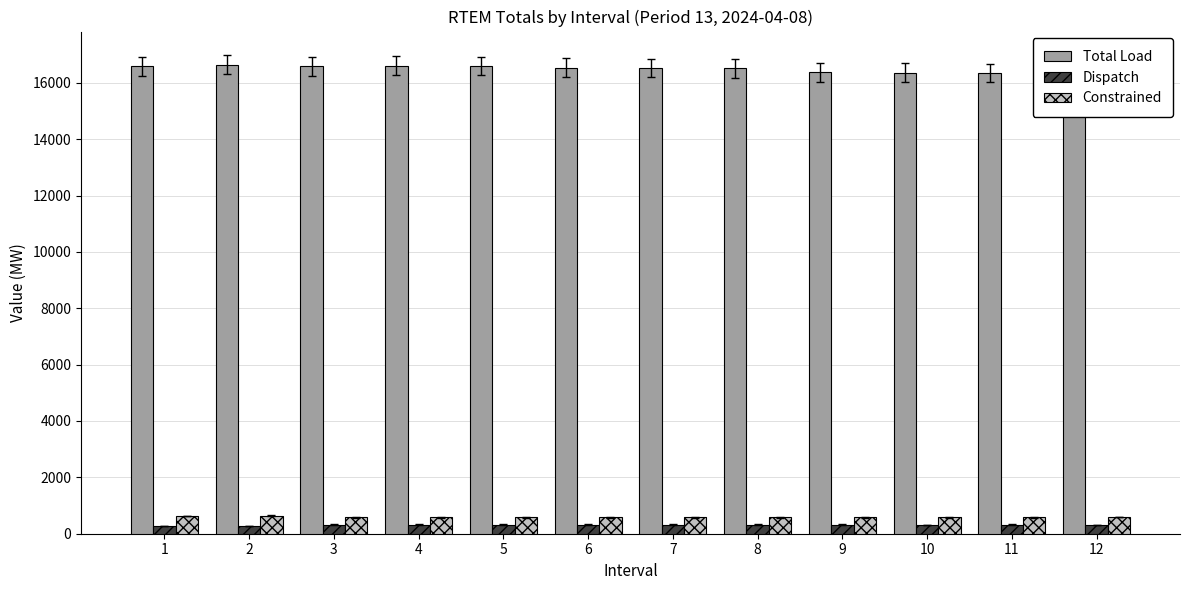

Where is Dispatch nearest to the value 294?

12